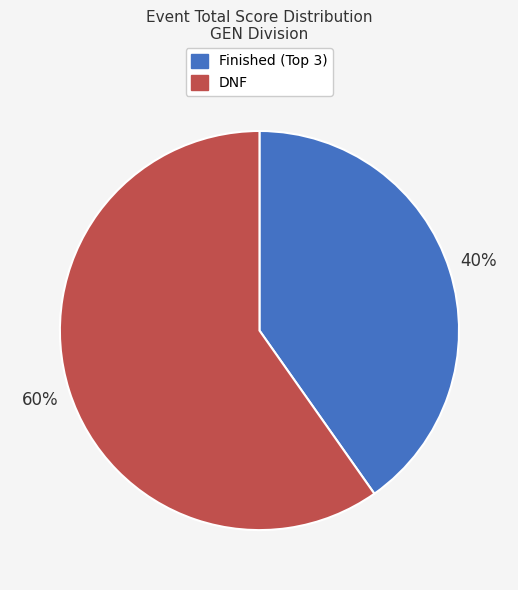

What percentage is the DNF slice, to the nearest percent?

60%